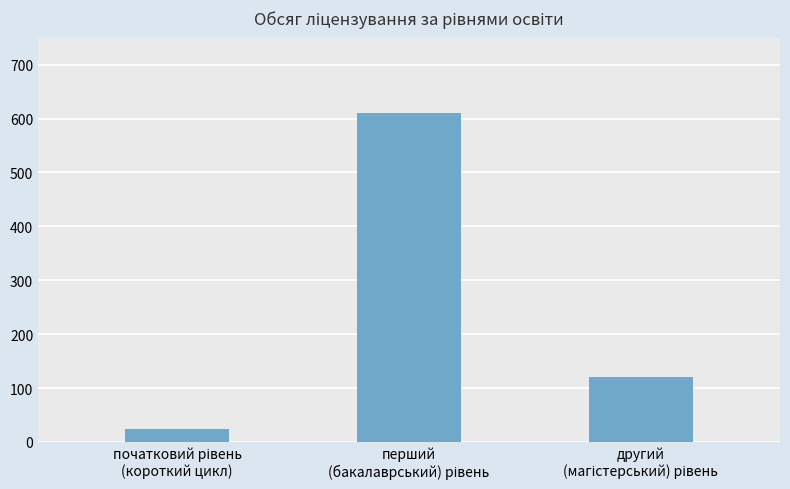

What is the minimum value shown in the chart?

25